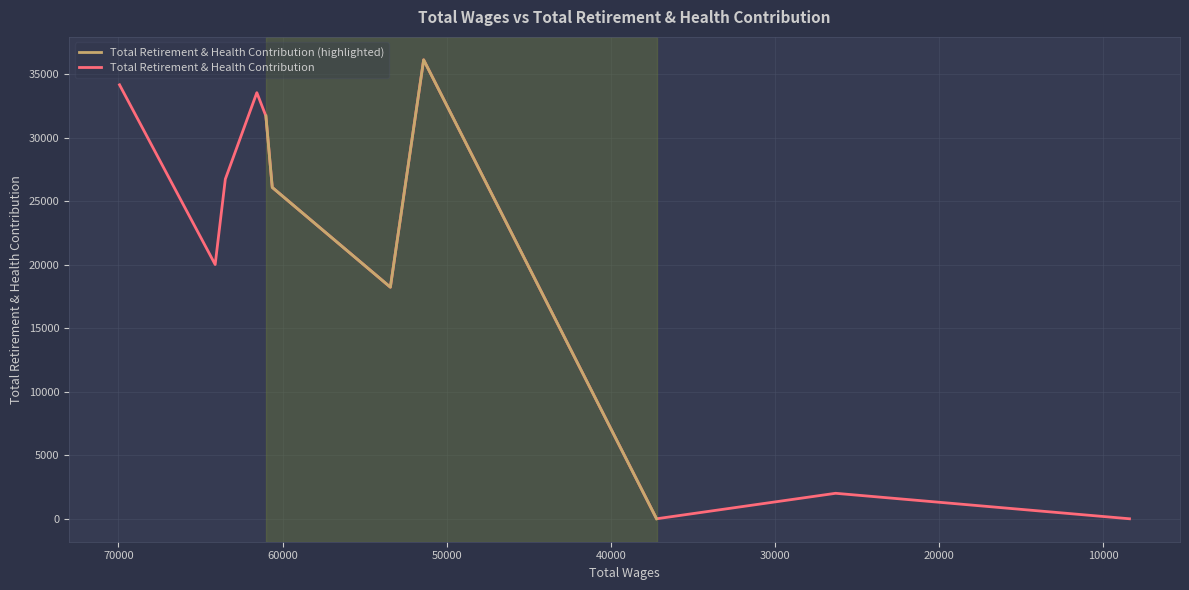

How many positive values are there?

9